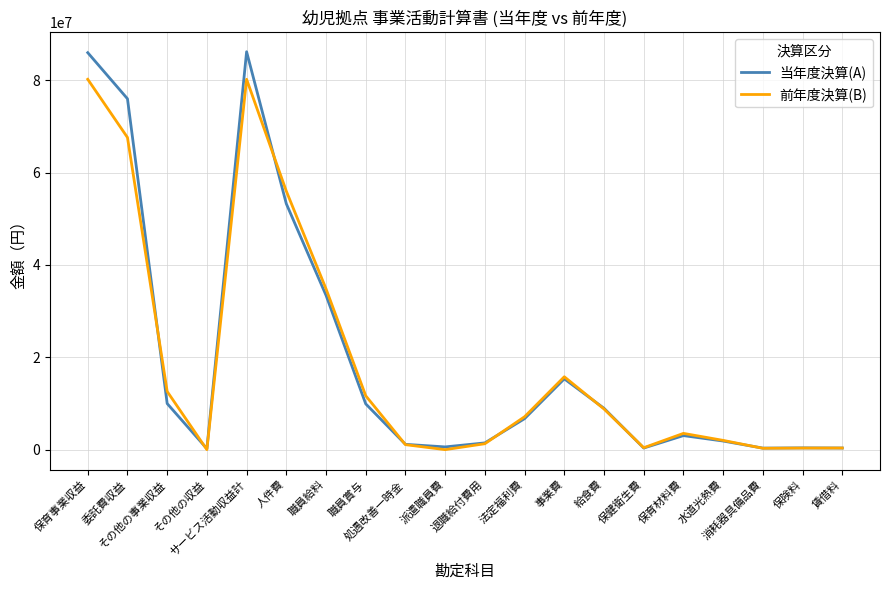

List the series in order of their peak value, highest first.

当年度決算(A), 前年度決算(B)